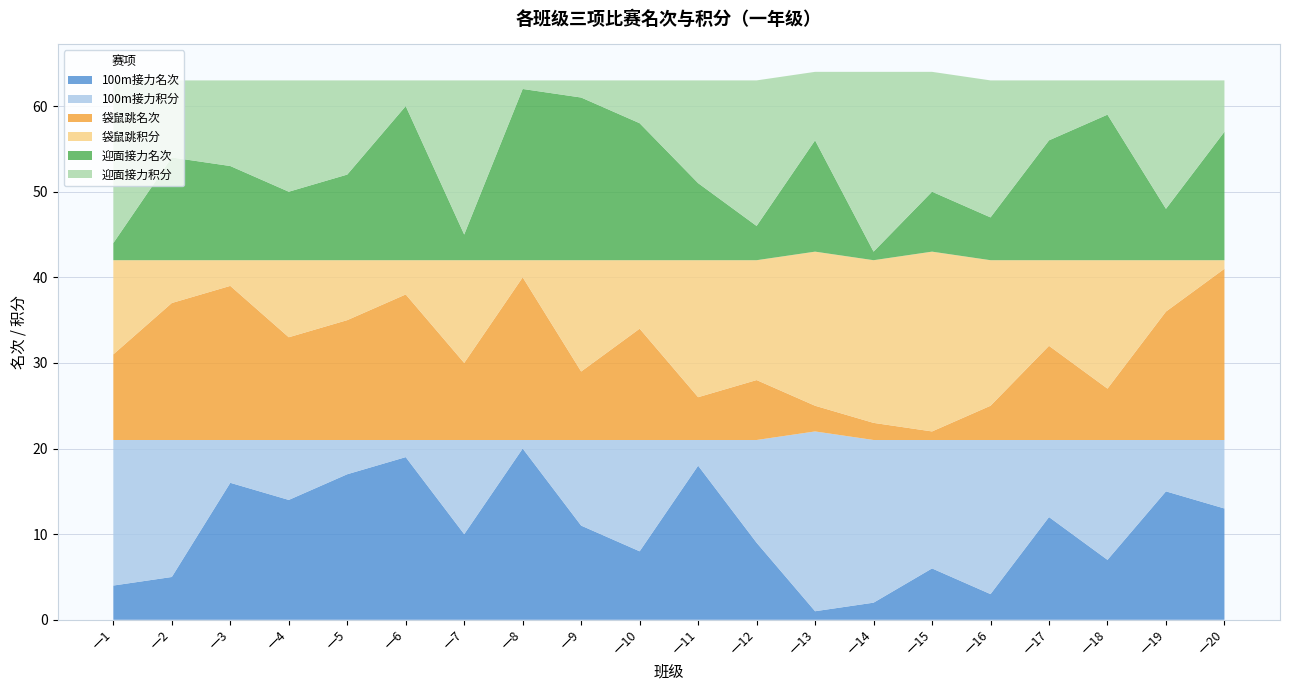

Reading right to left, list all the values displayed in this chart.

100m接力名次: 13	15	7	12	3	6	2	1	9	18	8	11	20	10	19	17	14	16	5	4
100m接力积分: 8	6	14	9	18	15	19	21	12	3	13	10	1	11	2	4	7	5	16	17
袋鼠跳名次: 20	15	6	11	4	1	2	3	7	5	13	8	19	9	17	14	12	18	16	10
袋鼠跳积分: 1	6	15	10	17	21	19	18	14	16	8	13	2	12	4	7	9	3	5	11
迎面接力名次: 15	6	17	14	5	7	1	13	4	9	16	19	20	3	18	10	8	11	12	2
迎面接力积分: 6	15	4	7	16	14	21	8	17	12	5	2	1	18	3	11	13	10	9	19